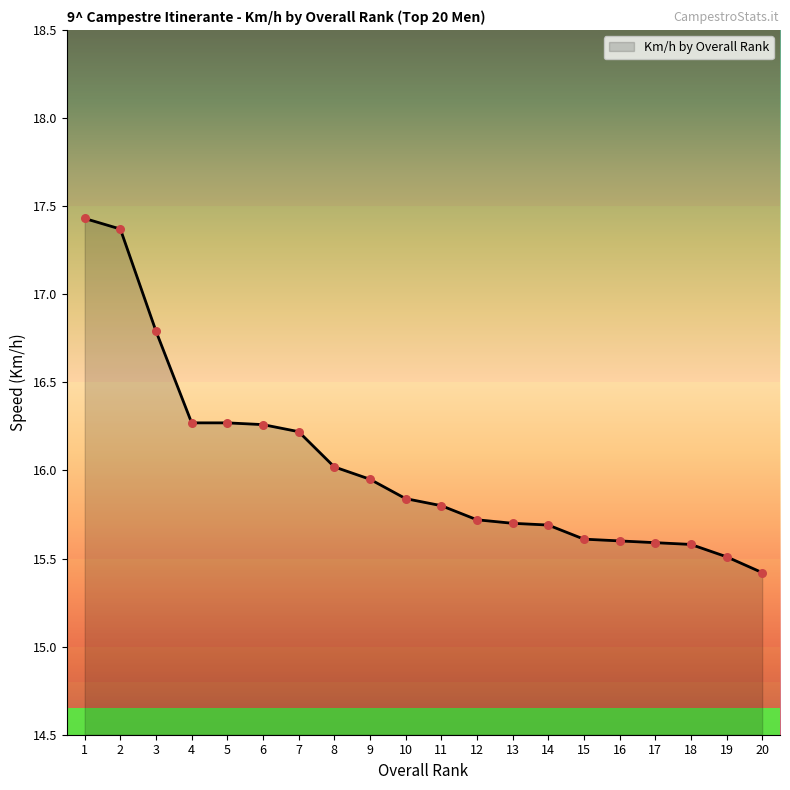

What is the change in value from 2 to 4?

-1.1